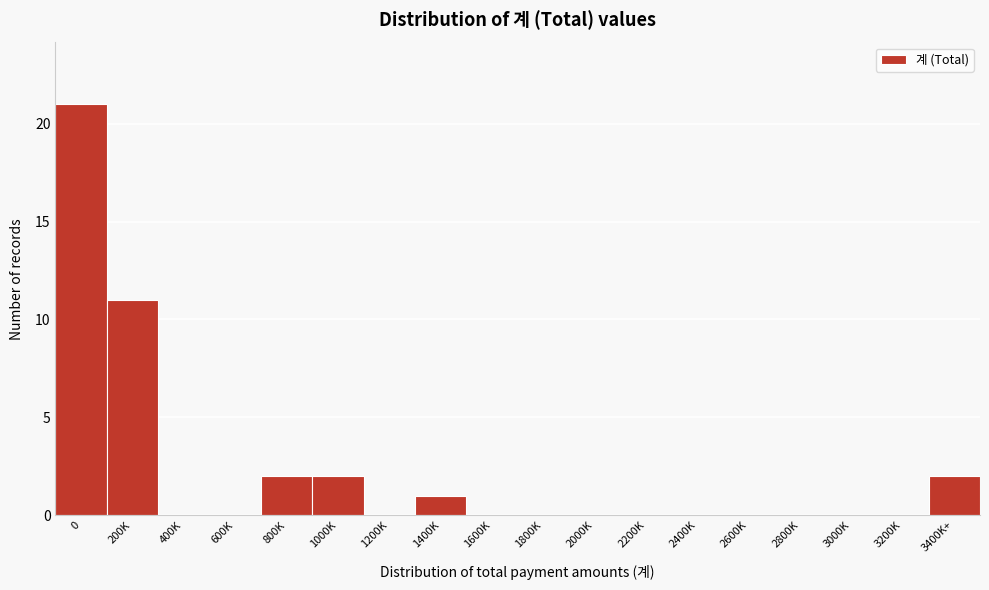

Reading right to left, what are all the values shown in this chart?

3400K+=2	3200K=0	3000K=0	2800K=0	2600K=0	2400K=0	2200K=0	2000K=0	1800K=0	1600K=0	1400K=1	1200K=0	1000K=2	800K=2	600K=0	400K=0	200K=11	0=21